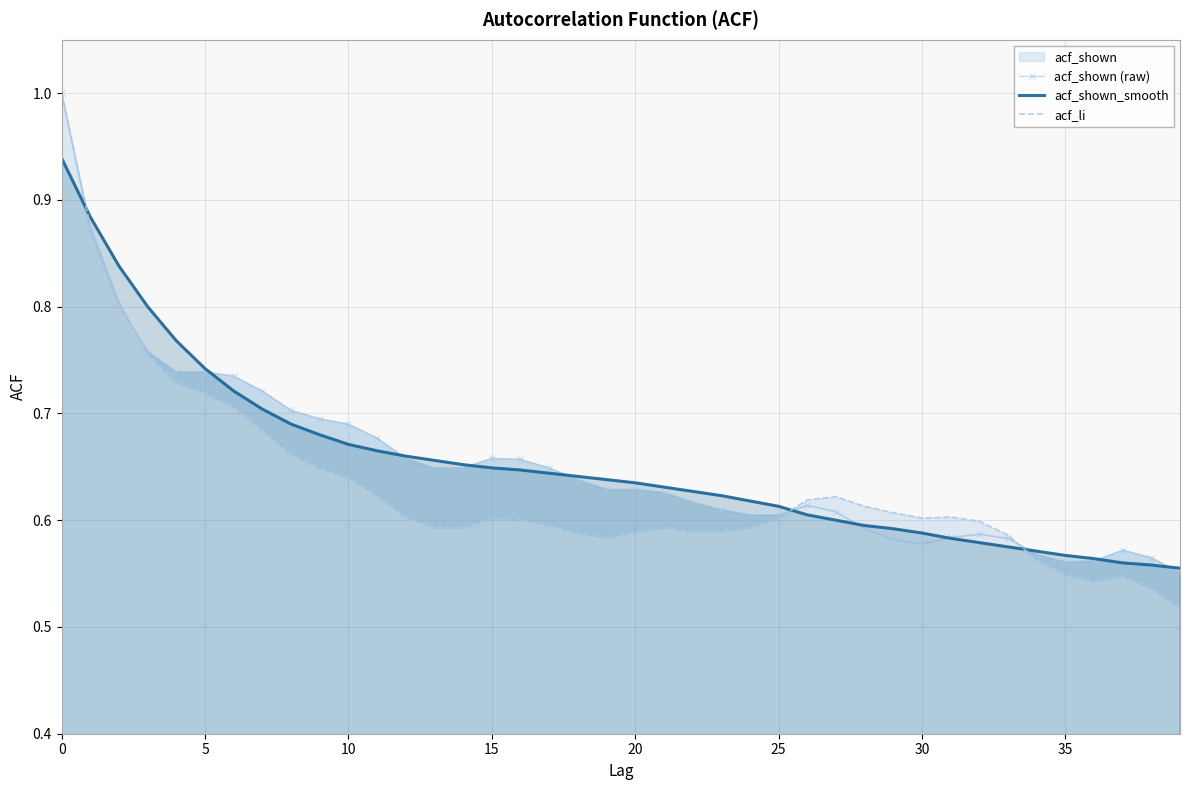

What is the sum of the acf_li values at 25 and 39?

1.1